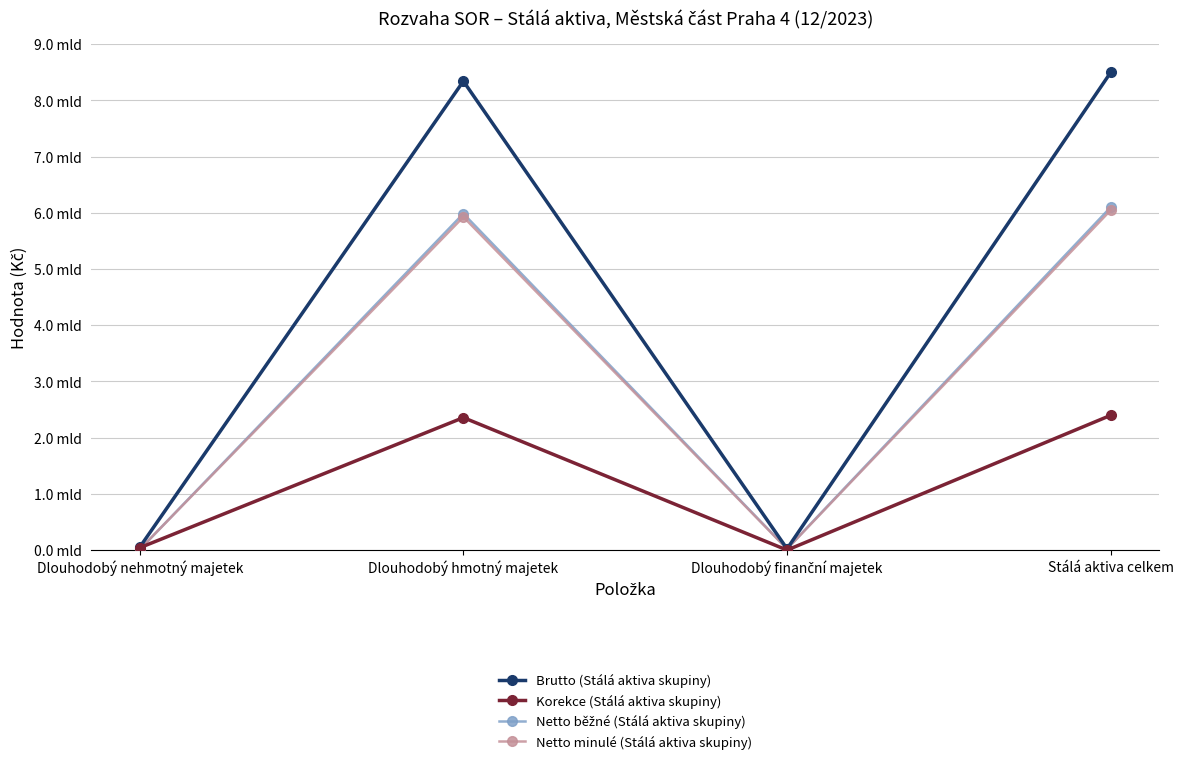

Does the chart have visible grid lines?

Yes